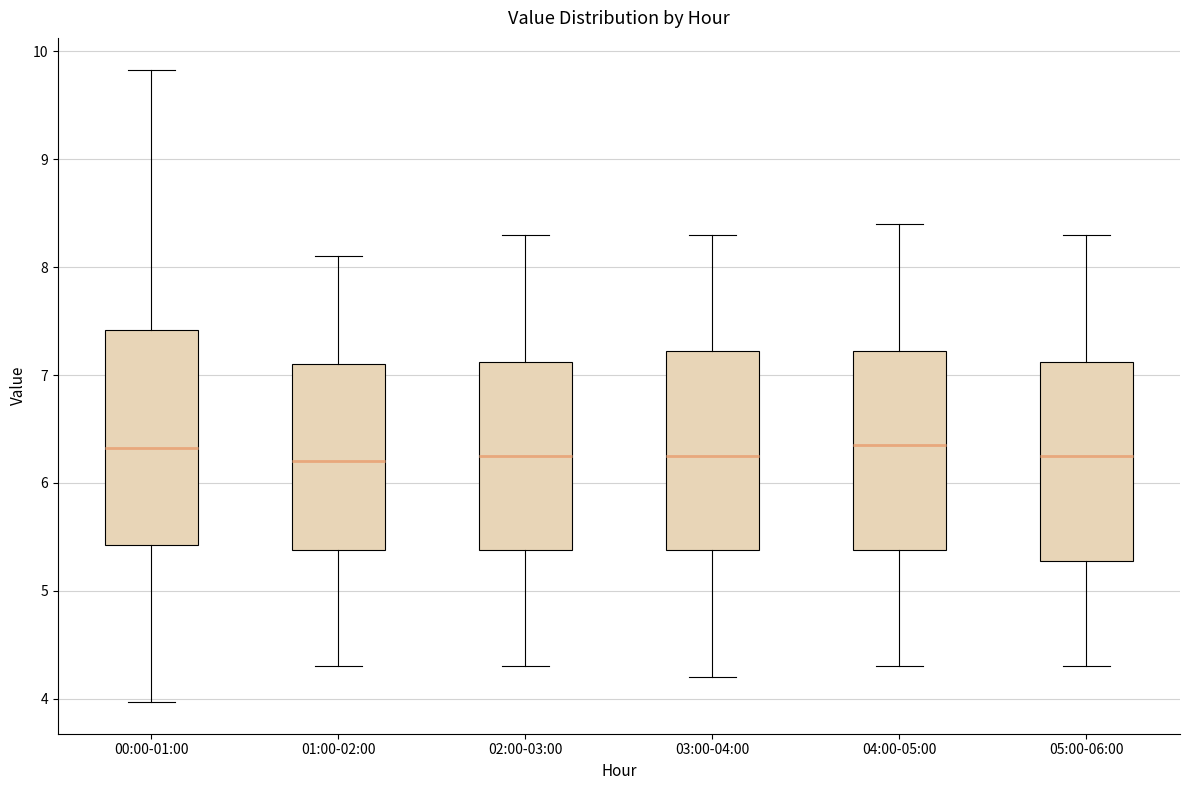

Comparing the boxes themselves (not the whiskers), which one is the tallest?

00:00-01:00